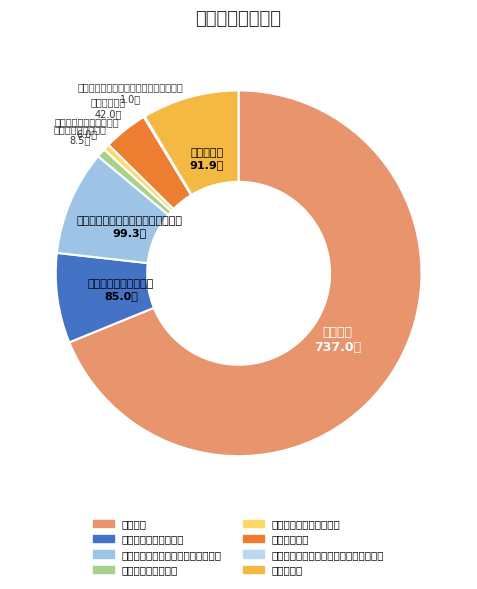

What is the largest slice in the pie chart?

行政运行